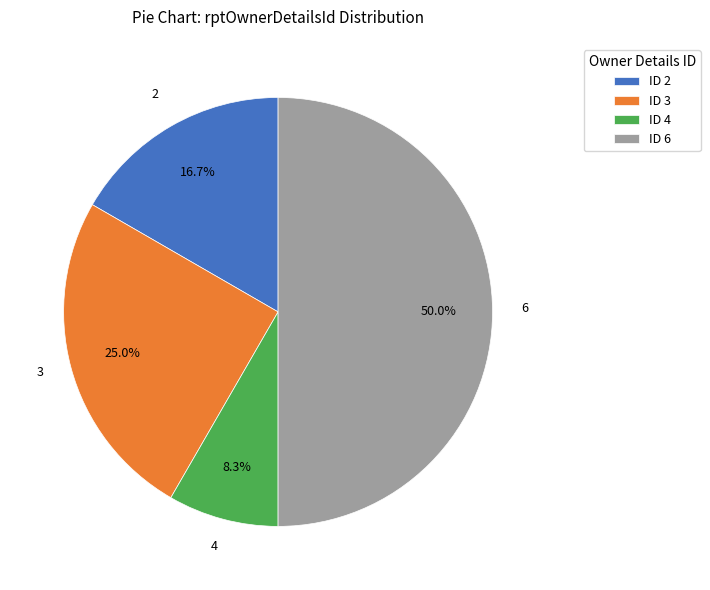

What percentage is NOT represented by ID 3?

75.0%